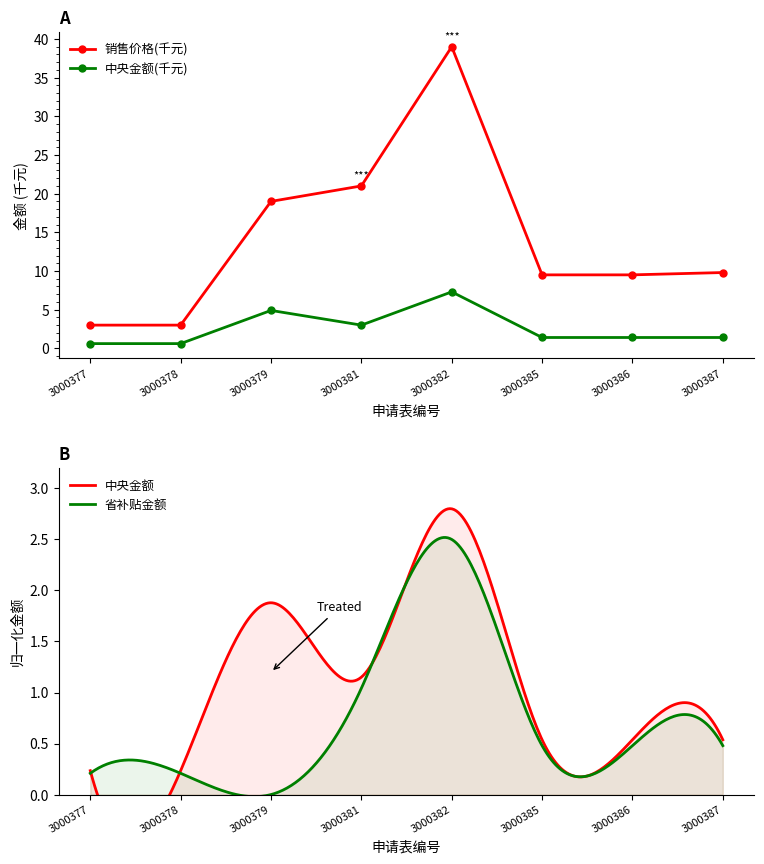

What is the total value across all series at 3000382?

46.3